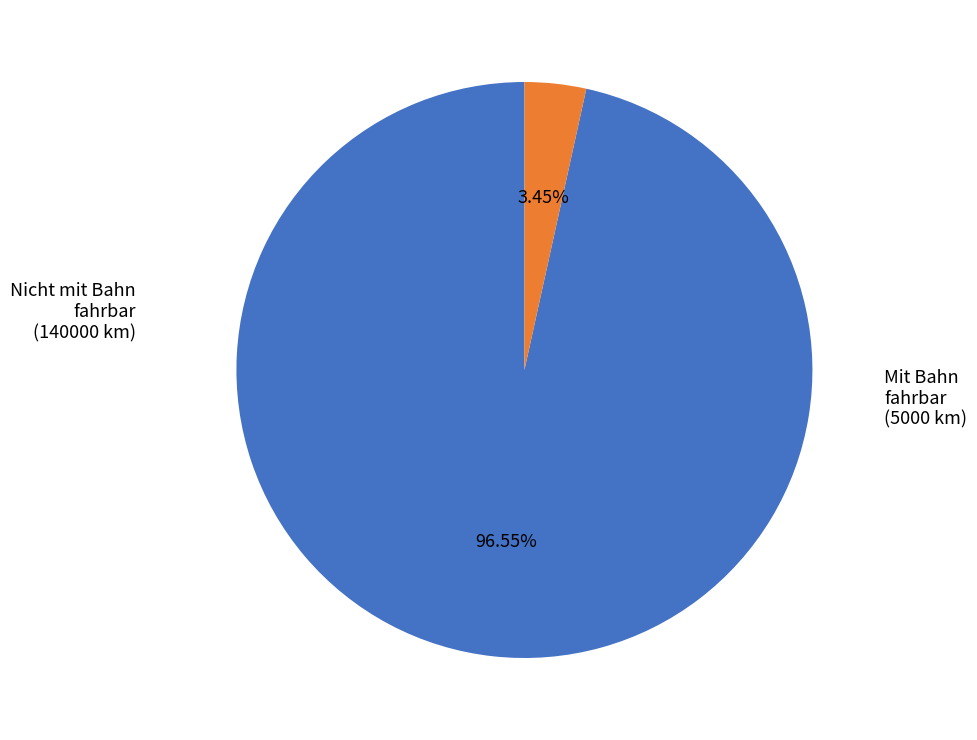

How many segments does this pie chart have?

2